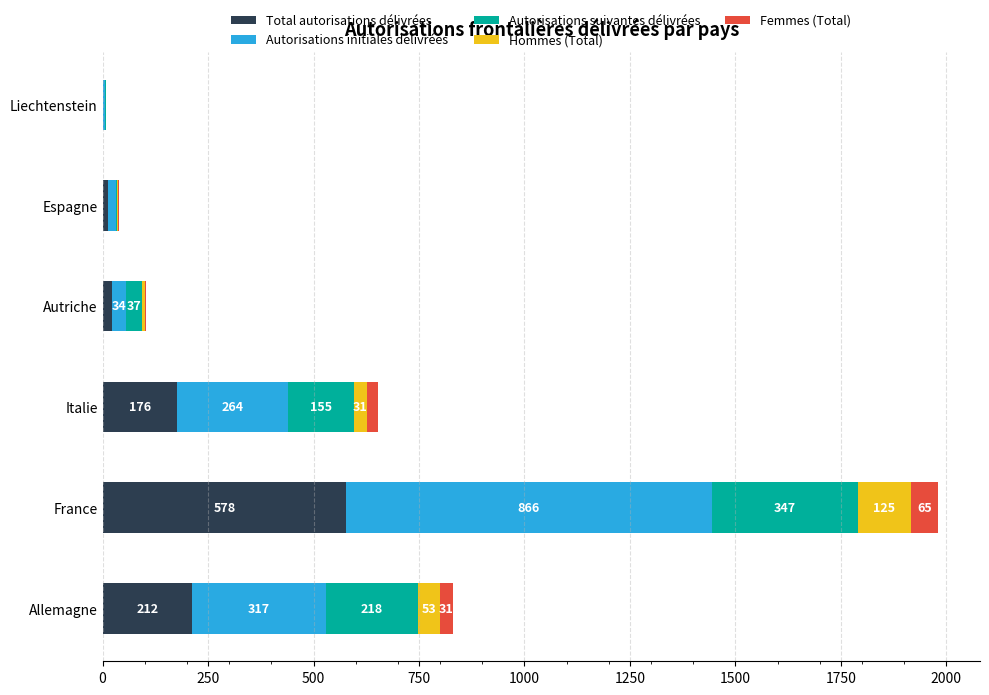

What is the total value across all series at Autriche?

104.0